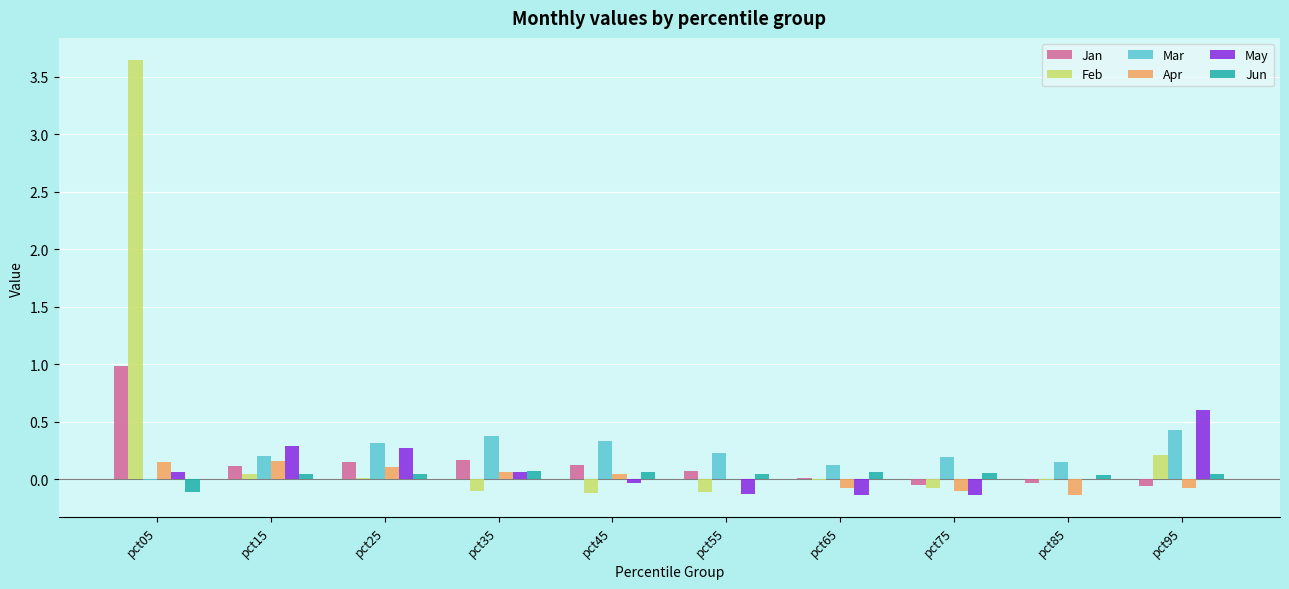

What is the sum of all Mar values?

2.3